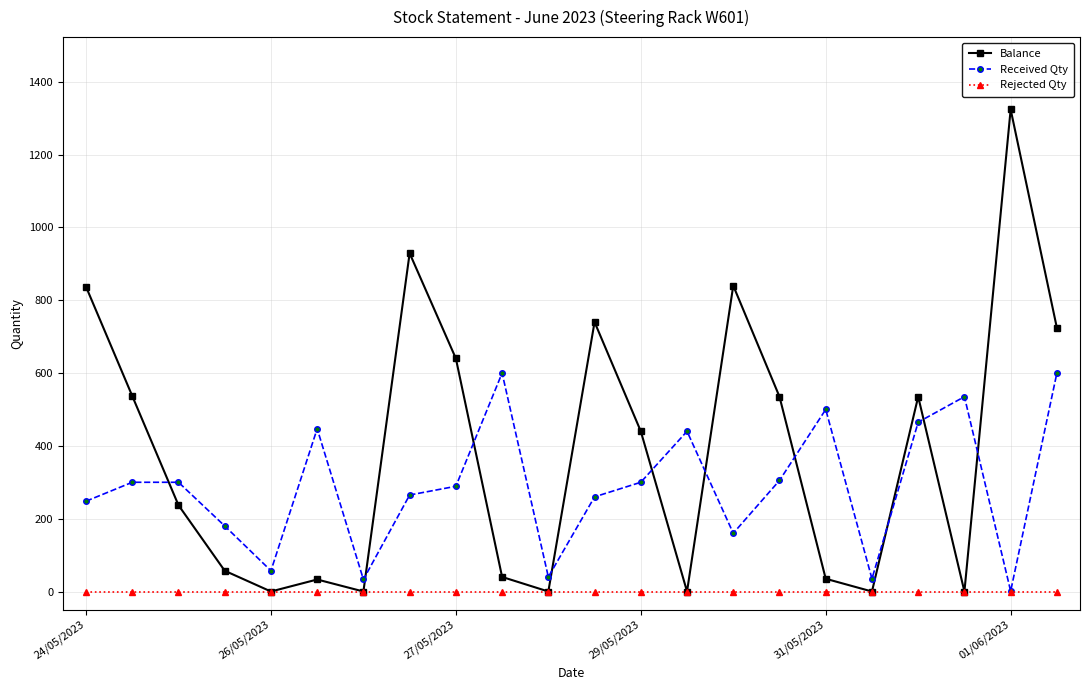

True or false: Received Qty has more than 2 points higher than both neighbors.

True